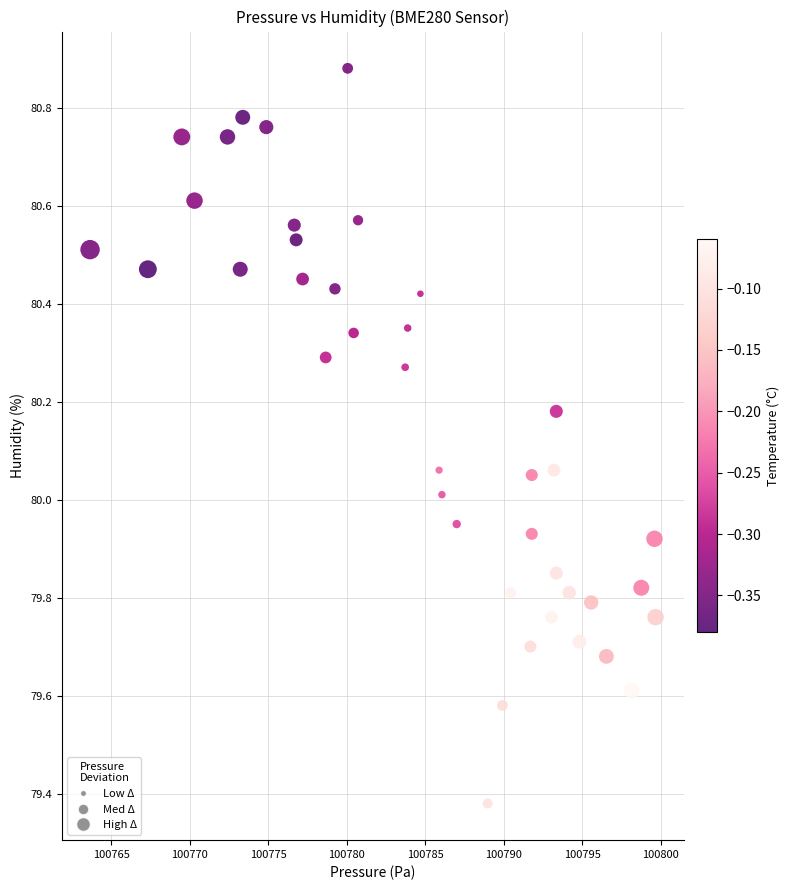

What is the range of X values (max minus min)?

36.0